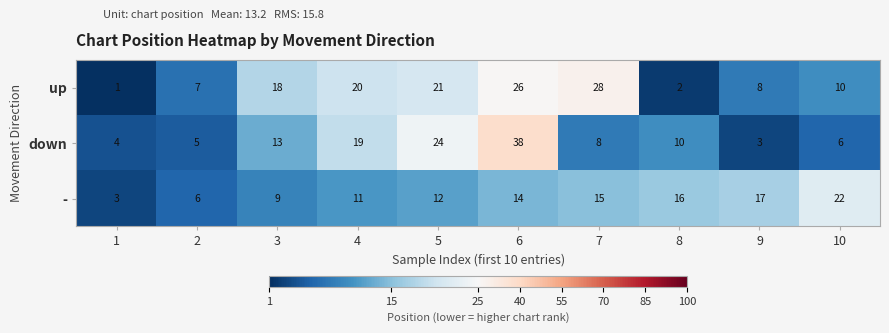

How many distinct data groups are displayed?

3